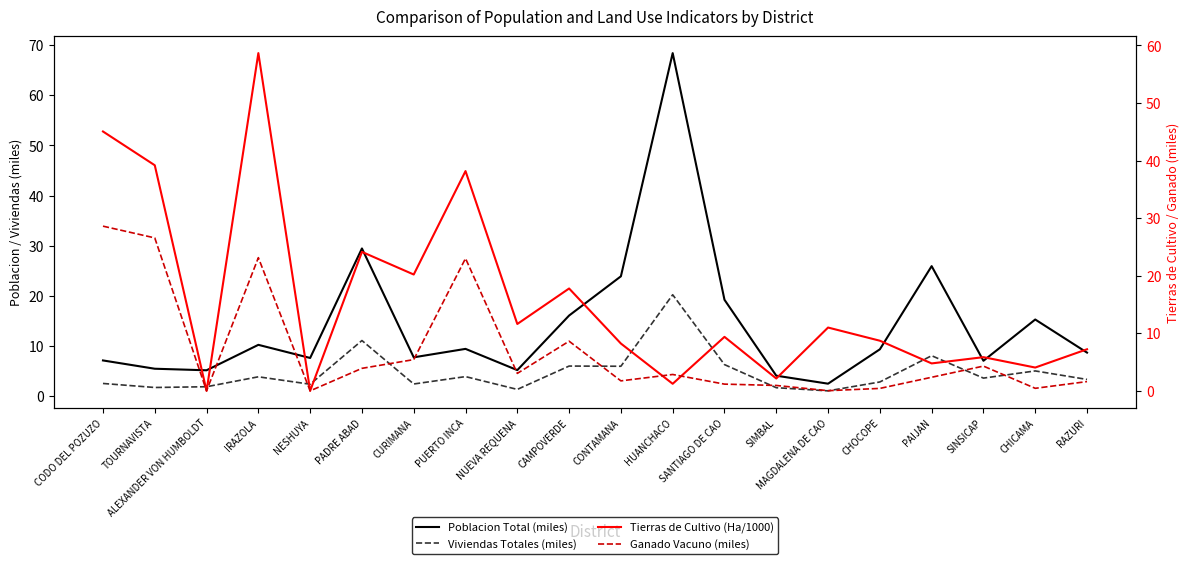

Is the value of Ganado Vacuno (miles) at NESHUYA greater than the value of Viviendas Totales (miles) at RAZURI?

No